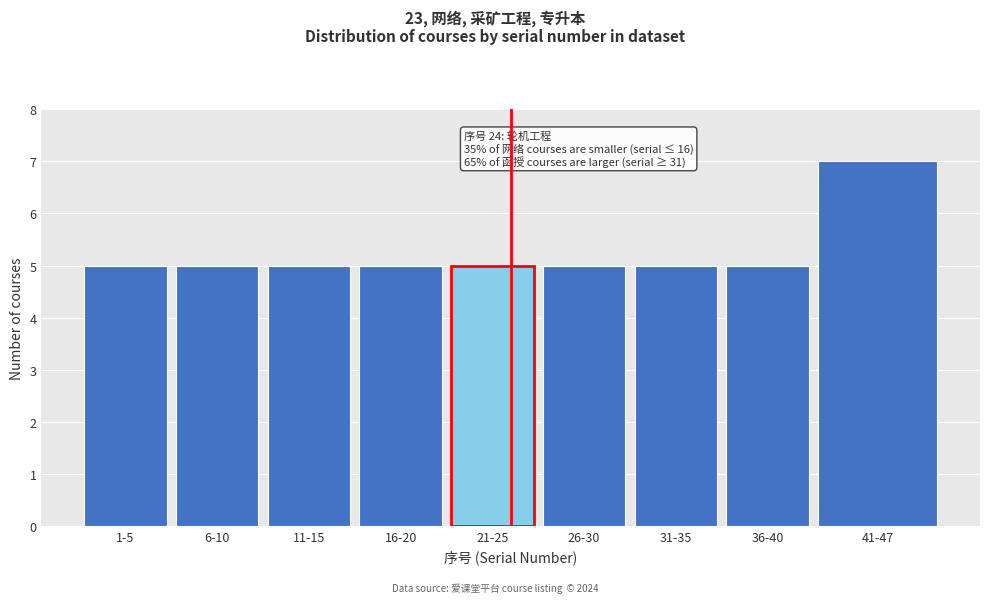

Reading right to left, what are all the values shown in this chart?

41-47=7	36-40=5	31-35=5	26-30=5	21-25=5	16-20=5	11-15=5	6-10=5	1-5=5